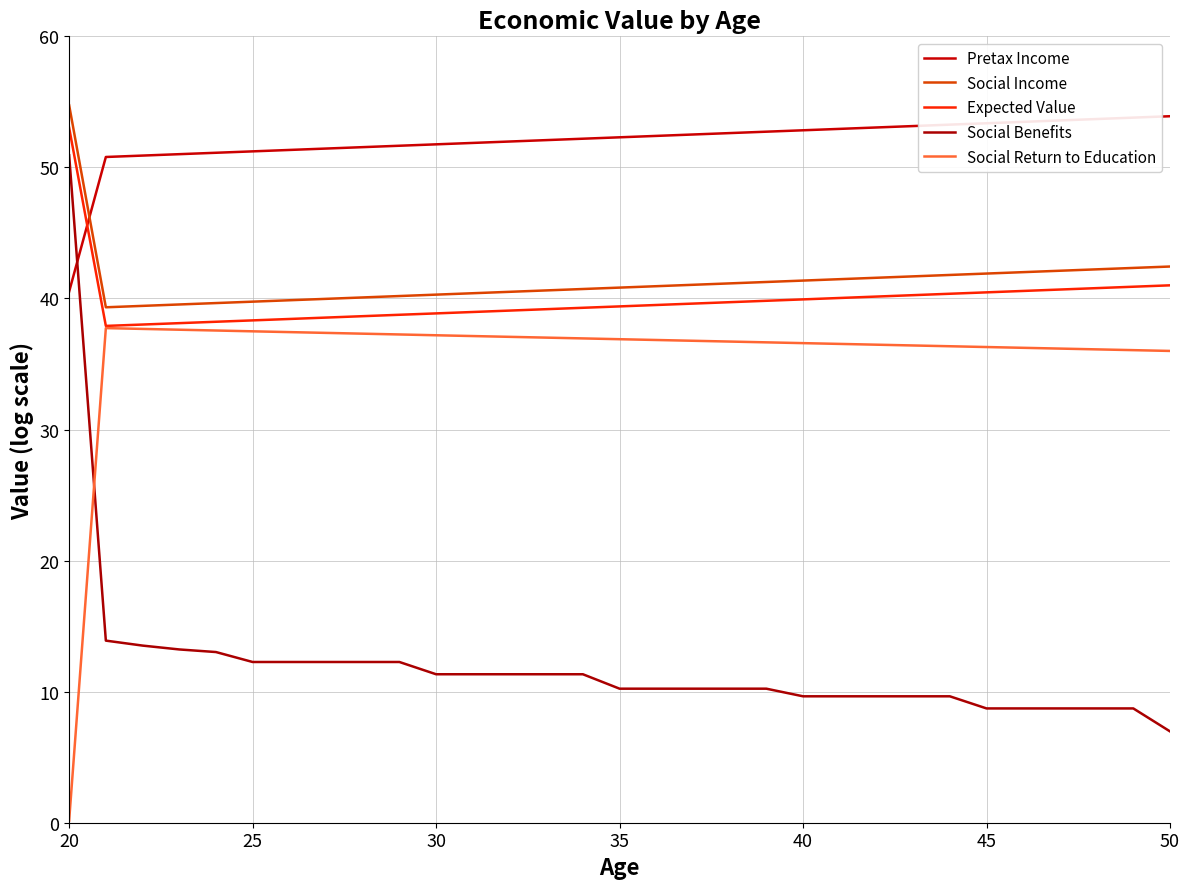

List the series in order of their peak value, lowest first.

Social Return to Education, Social Benefits, Expected Value, Pretax Income, Social Income